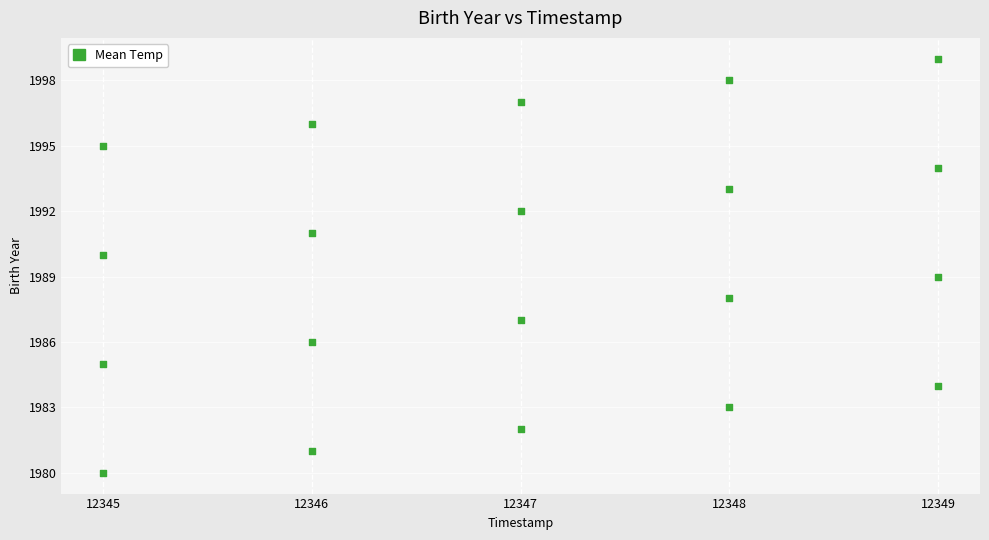

What is the range of Y values (max minus min)?

19